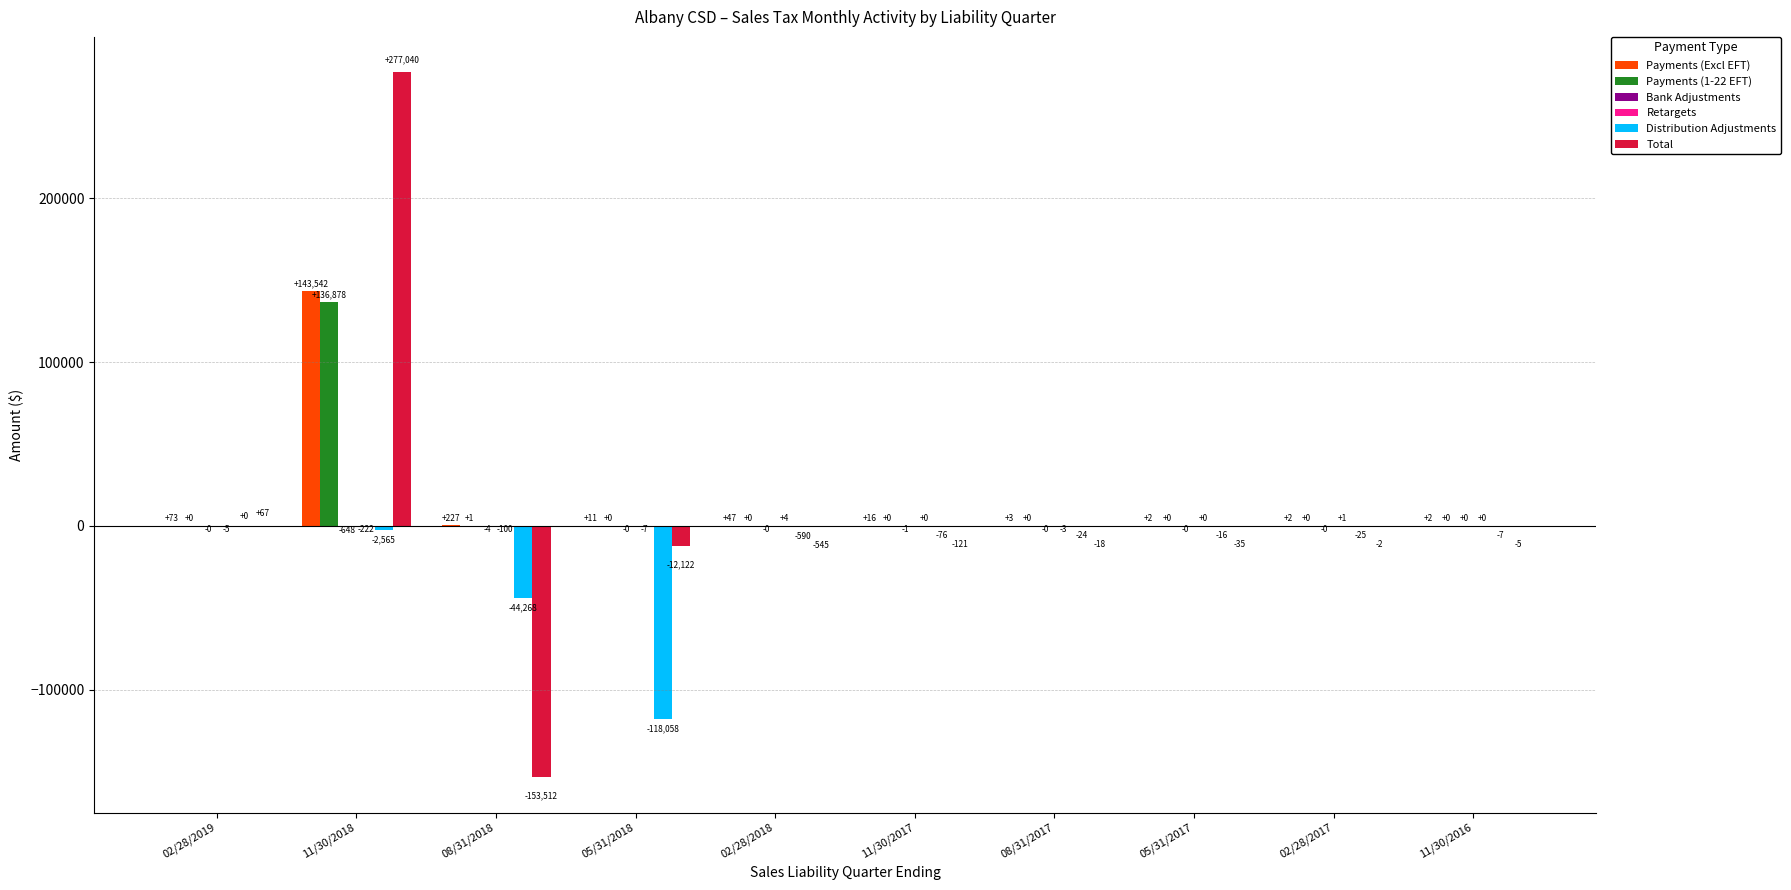

The value of Payments (1-22 EFT) at 05/31/2018 is 46749.0. True or false?

False